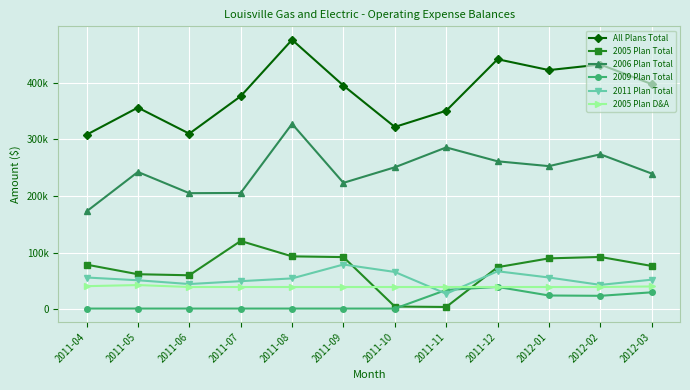

What is the value of the 2005 Plan D&A point at the 8th from the left?

39127.0